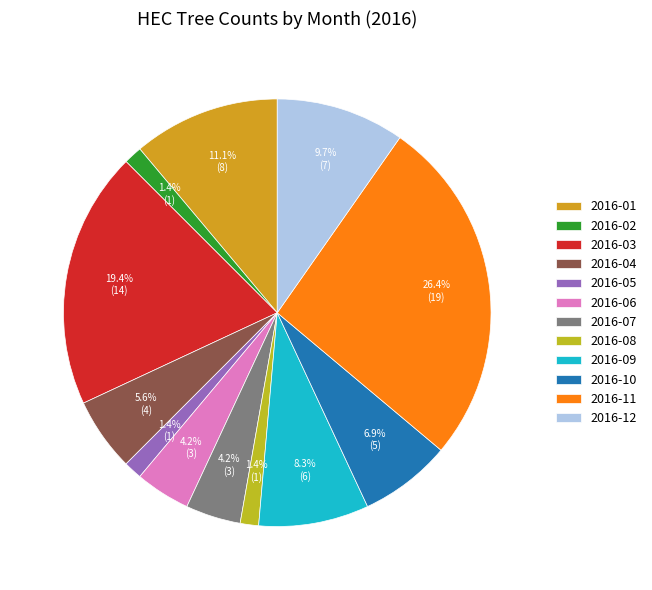

Is it true that 2016-08 is 12% of the pie?

False